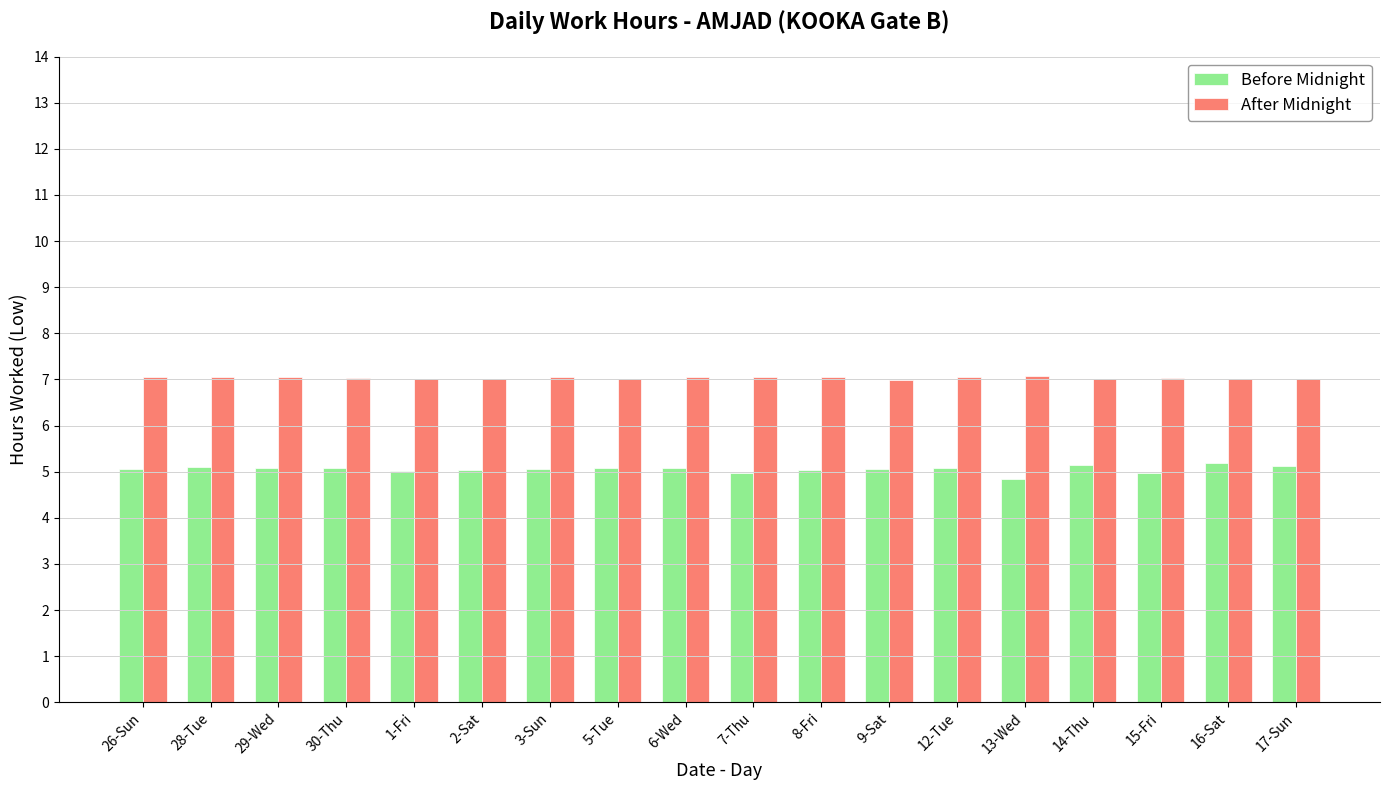

What is the average value of the After Midnight series?

7.0